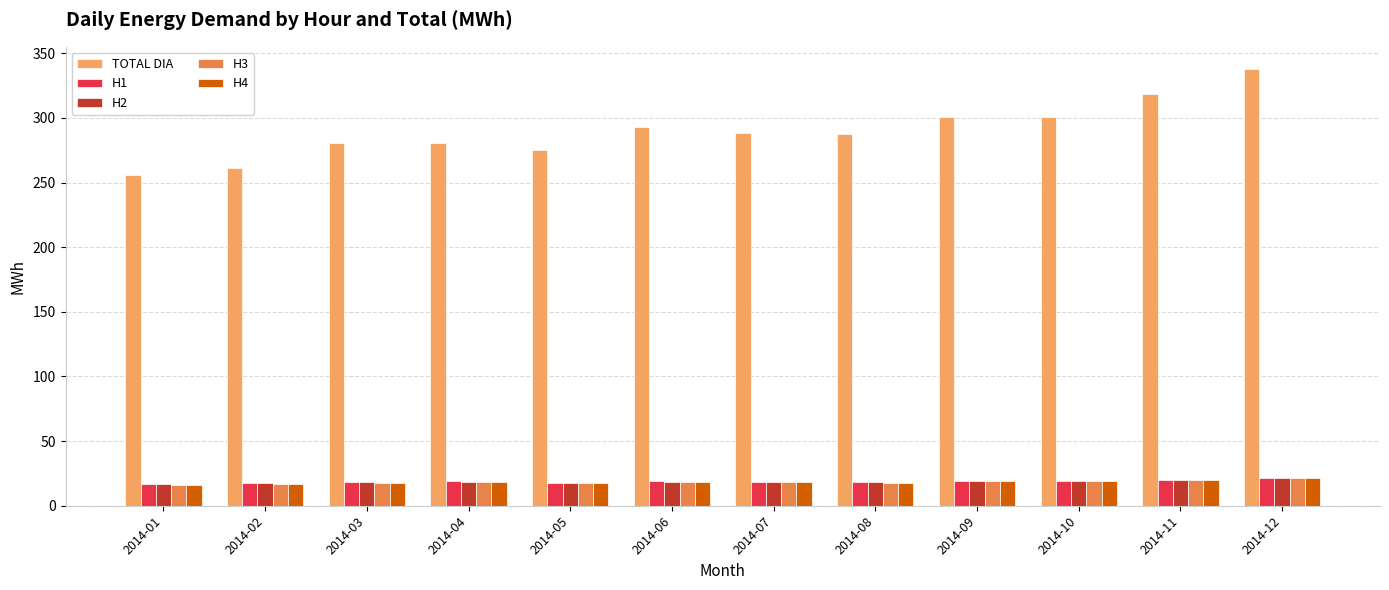

Is the value of H3 at 2014-03 greater than the value of TOTAL DIA at 2014-12?

No